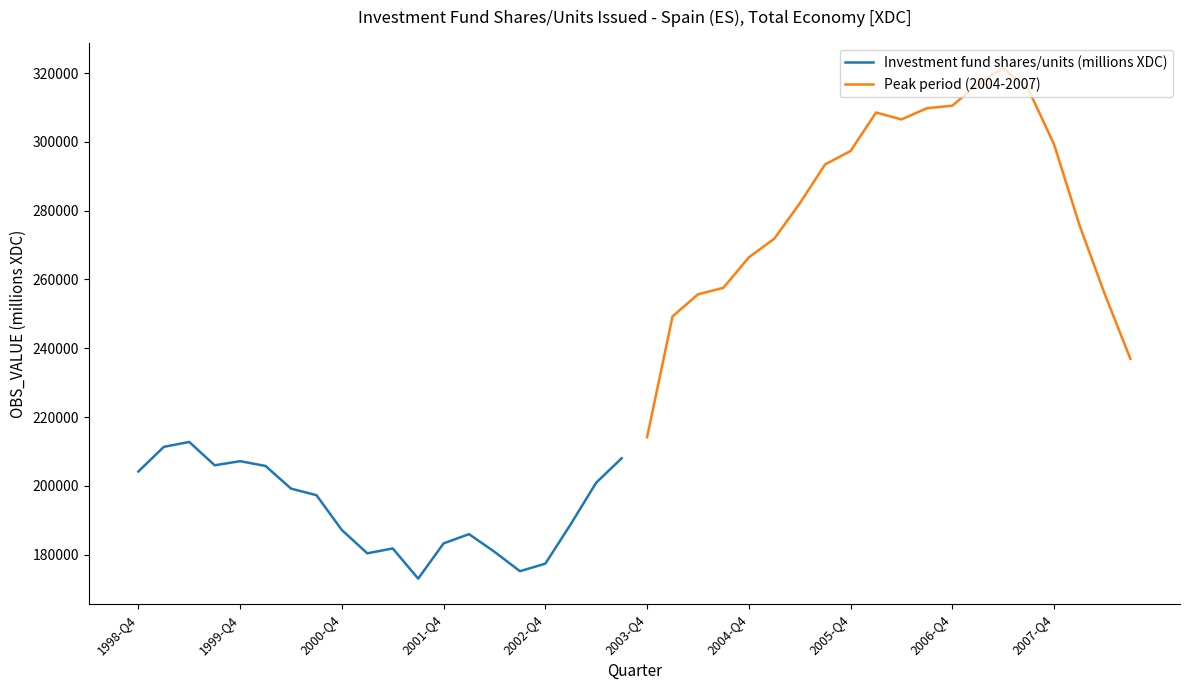

How many lines are shown in the chart?

2